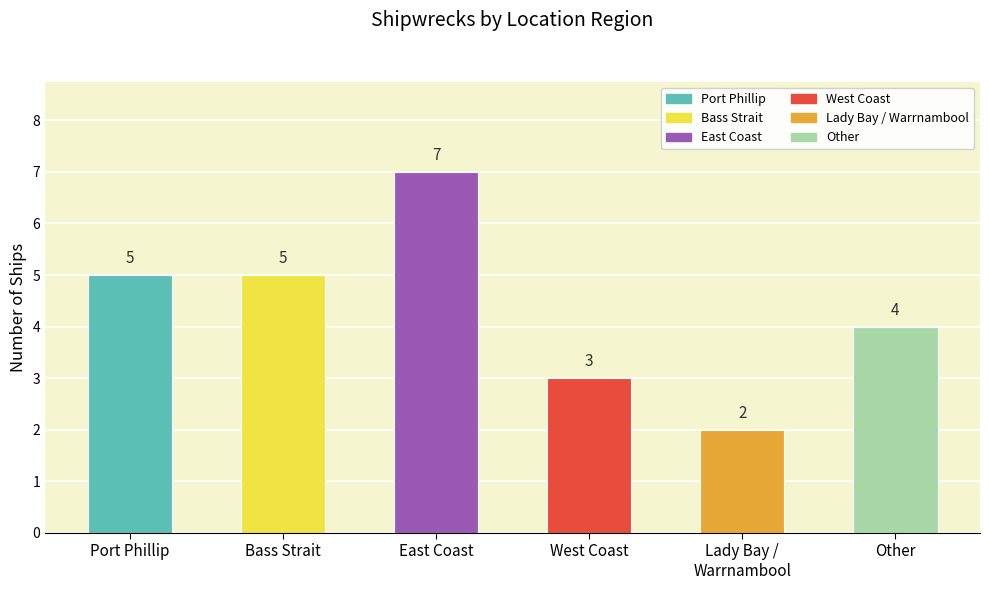

The chart shows a value of 7 at East Coast. True or false?

True